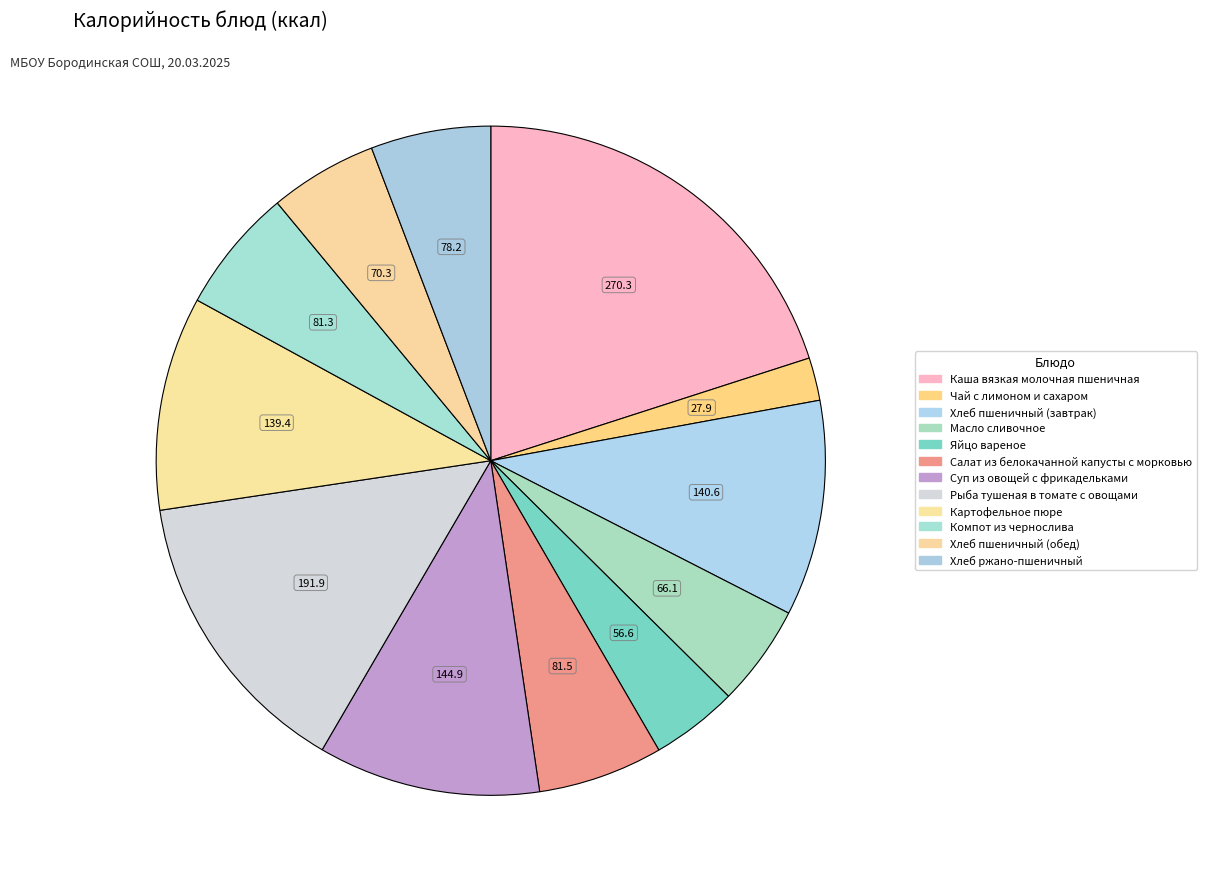

Which category has the smallest portion of the pie?

Чай с лимоном и сахаром